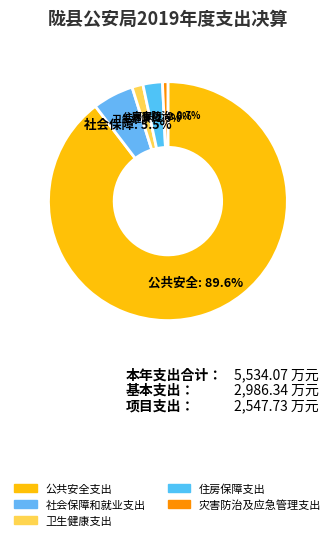

Does 卫生健康支出 account for over 50% of the chart?

No